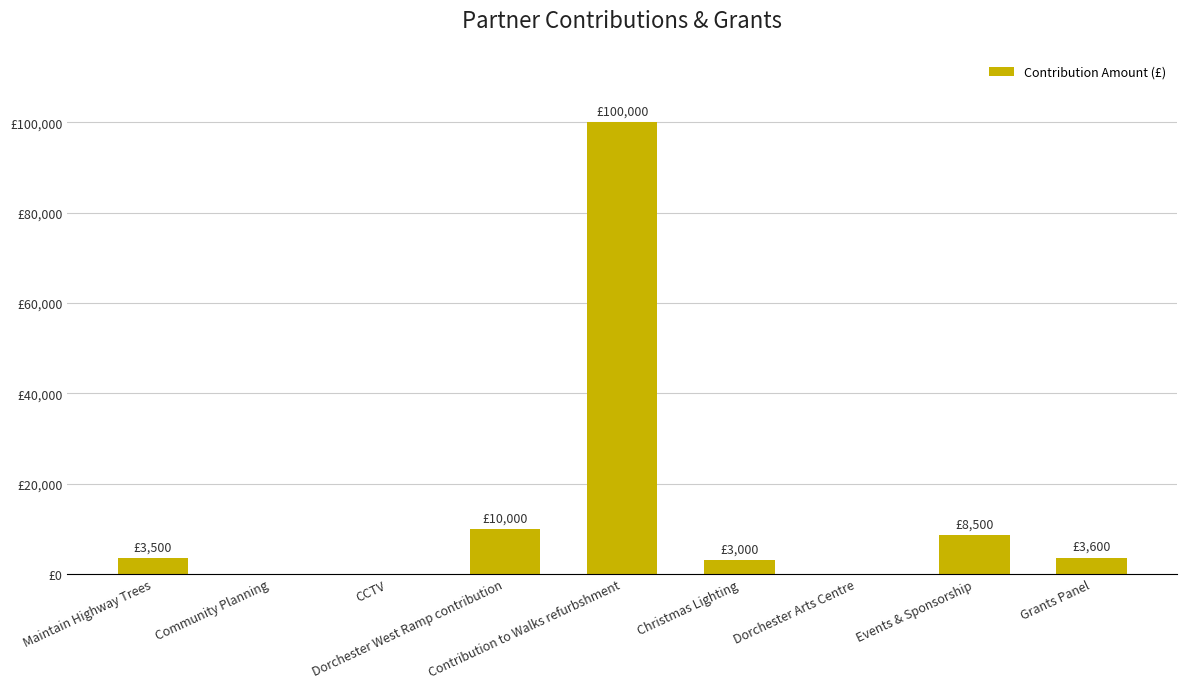

Is it true that the value at Maintain Highway Trees is 3500?

True